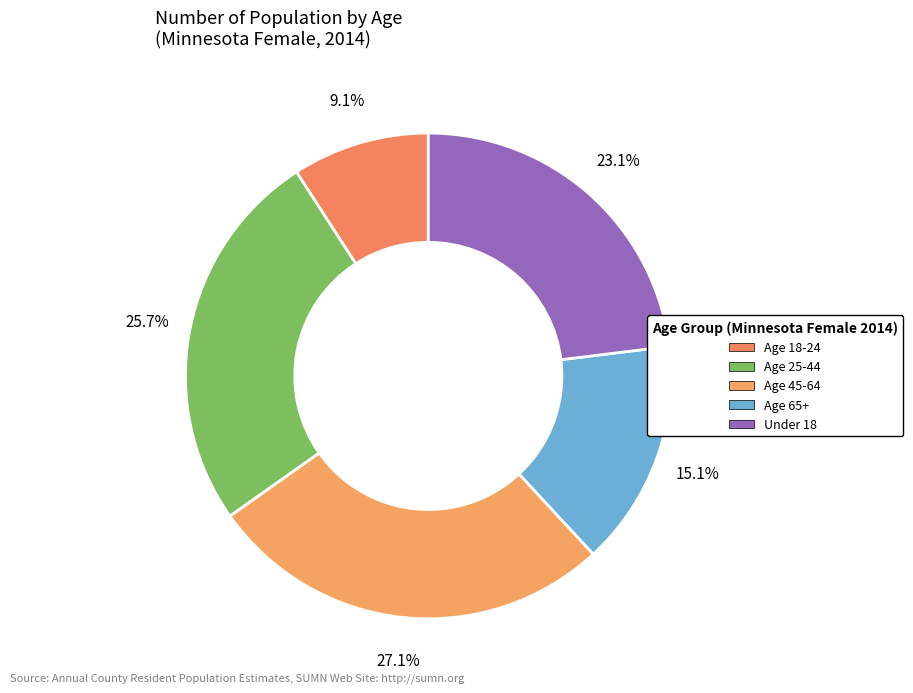

How many segments does this pie chart have?

5